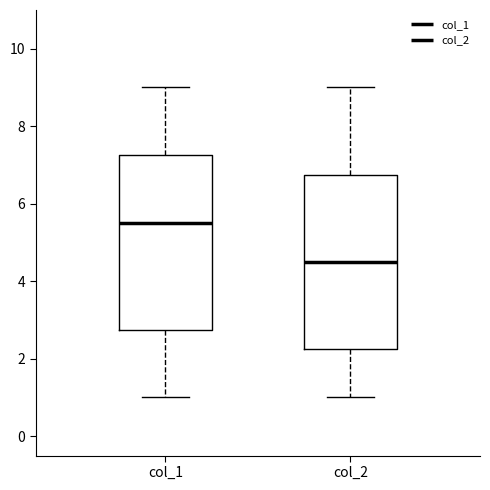

Reading left to right, transcribe this box plot: for each box, give where its median line is, the range the box spans, and where its two whiskers end, as read against the y-axis. The values are not printed on the chart, so give them approximately, as read against the axis.

col_1: median 5.6, box 2.8 to 7.2, whiskers 1.0 to 9.0
col_2: median 4.6, box 2.2 to 6.8, whiskers 1.0 to 9.0